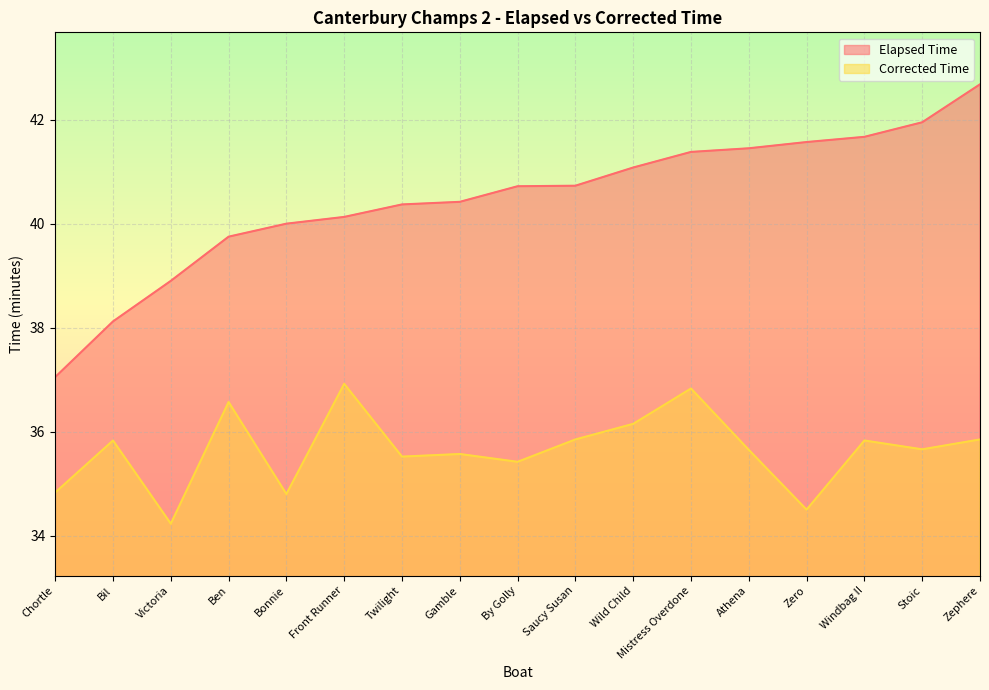

What is the maximum value for Elapsed Time?

42.7